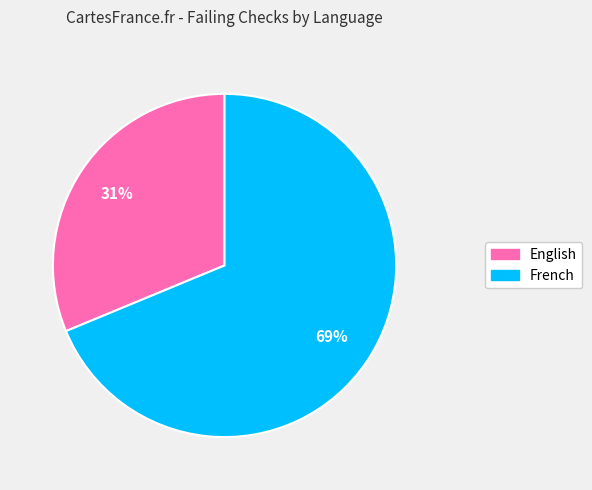

To the nearest percent, what is the average slice percentage?

50%